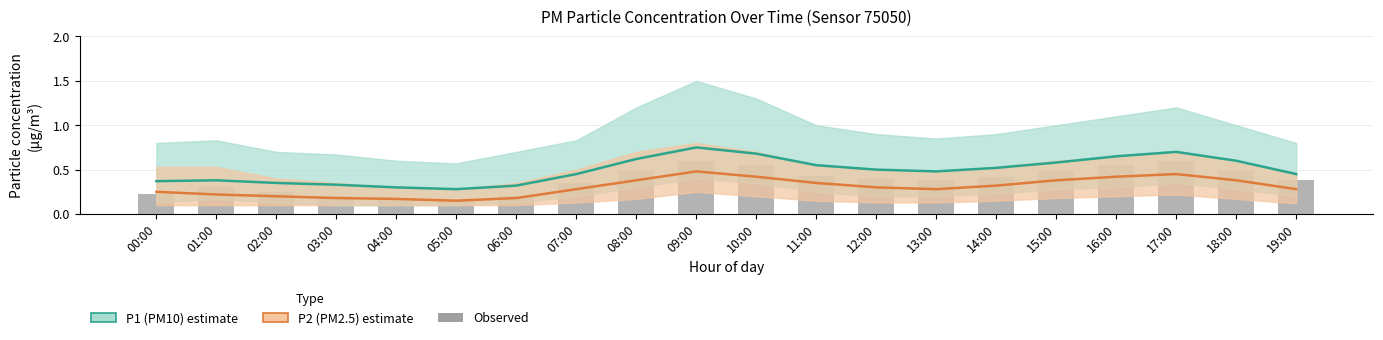

What is the average value of the P2 (PM2.5) series?

0.3